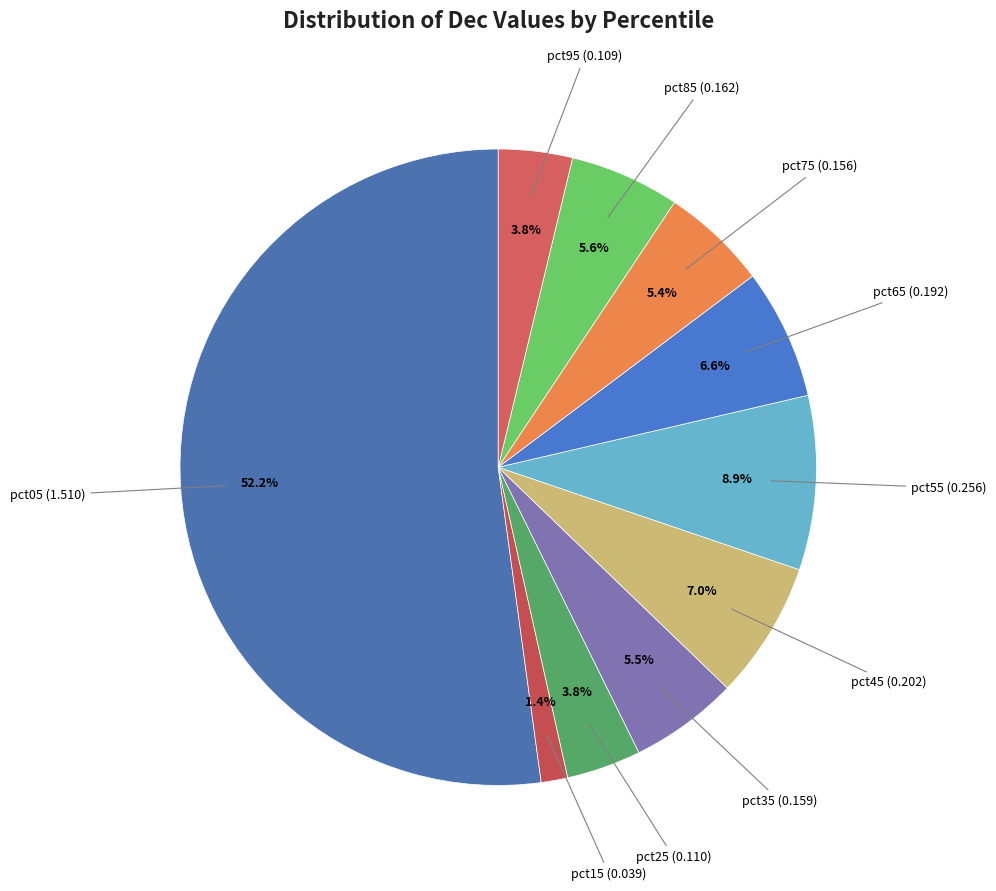

Which slice is the smallest?

pct15